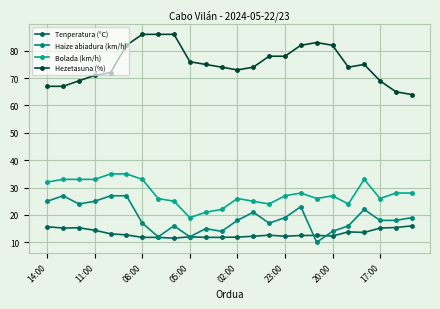

What is the lowest value of the Tenperatura (°C) series?

11.5